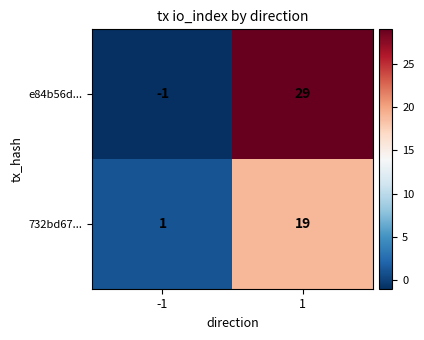

Which series has the largest range (max minus min)?

e84b56d...